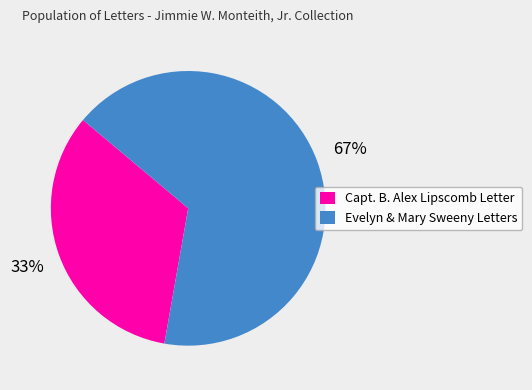

How many slices are in this pie chart?

2